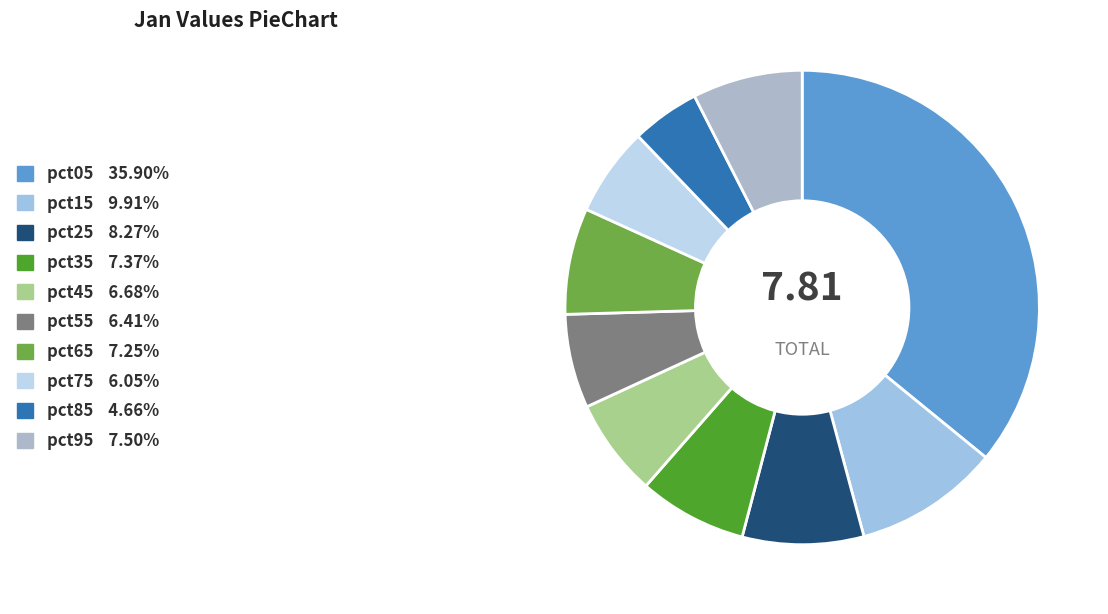

Is there any slice that represents more than half of the pie?

No